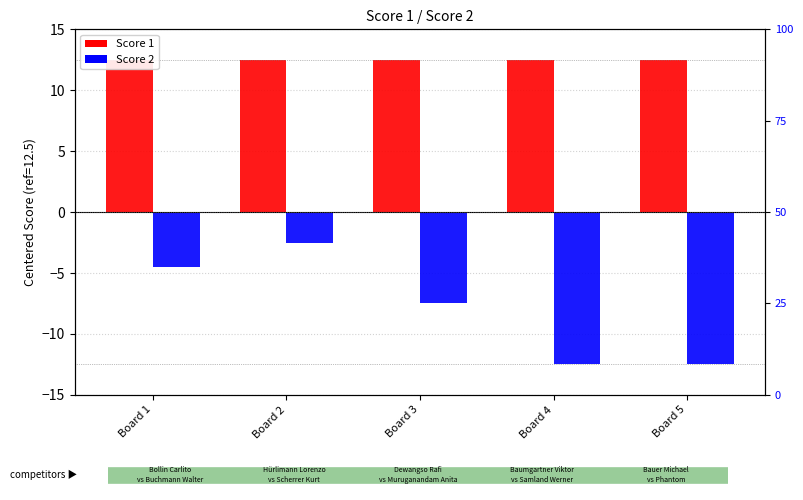

Reading right to left, what are all the values shown in this chart?

Score 1: 12.5	12.5	12.5	12.5	12.5
Score 2: -12.5	-12.5	-7.5	-2.5	-4.5